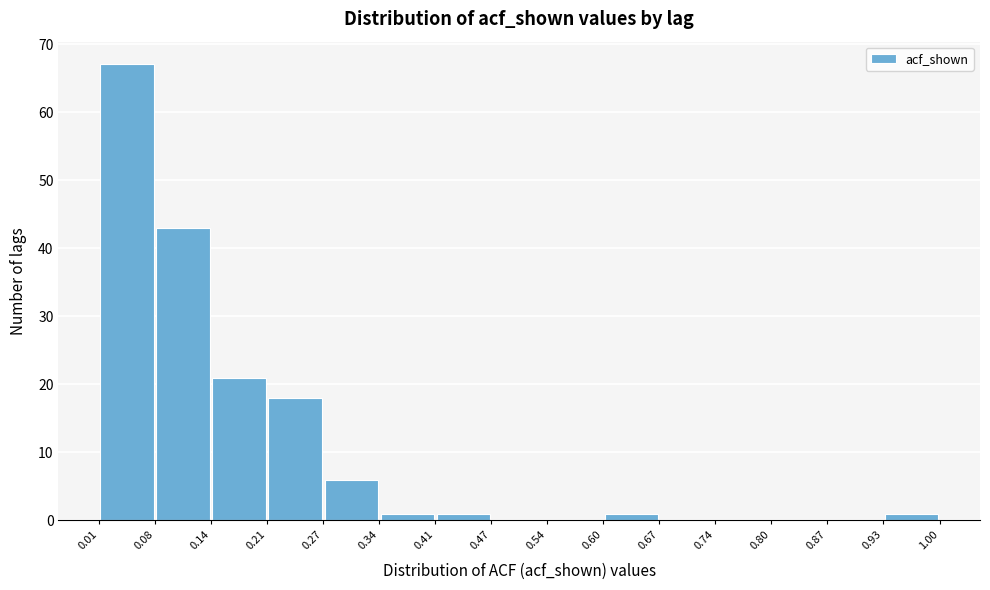

Reading left to right, transcribe this chart: for each bar, give the range it covers on the x-axis and its height. The values are not printed on the chart, so give them approximately, as read against the axis.

0.01 to 0.08: 67
0.08 to 0.14: 43
0.14 to 0.21: 21
0.21 to 0.27: 18
0.27 to 0.34: 6
0.34 to 0.41: 1
0.41 to 0.47: 1
0.47 to 0.54: 0
0.54 to 0.60: 0
0.60 to 0.67: 1
0.67 to 0.74: 0
0.74 to 0.80: 0
0.80 to 0.87: 0
0.87 to 0.93: 0
0.93 to 1.00: 1